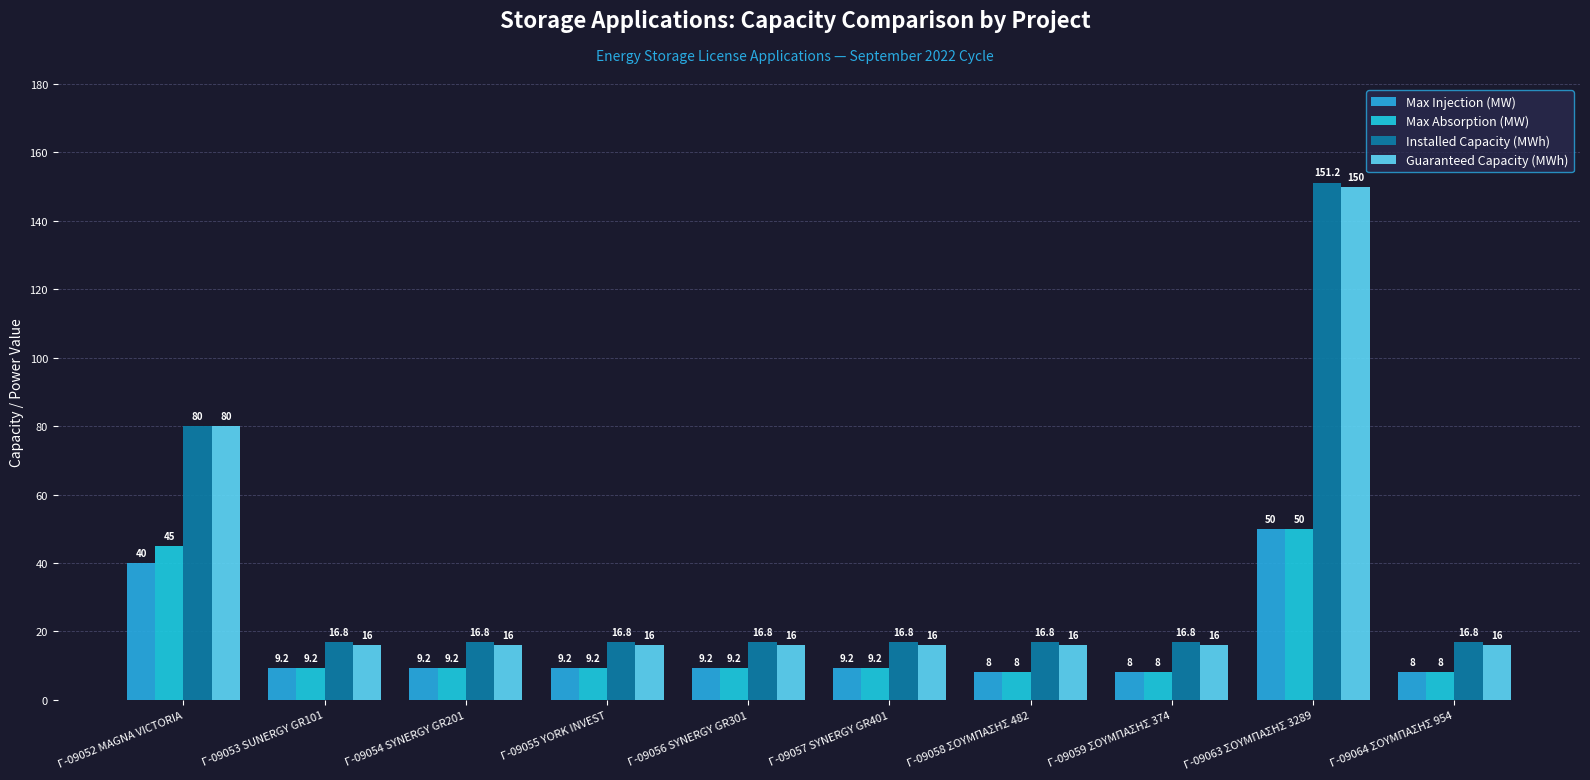

Which label corresponds to the smallest value in the chart?

Γ-09058 ΣΟΥΜΠΑΣΗΣ 482